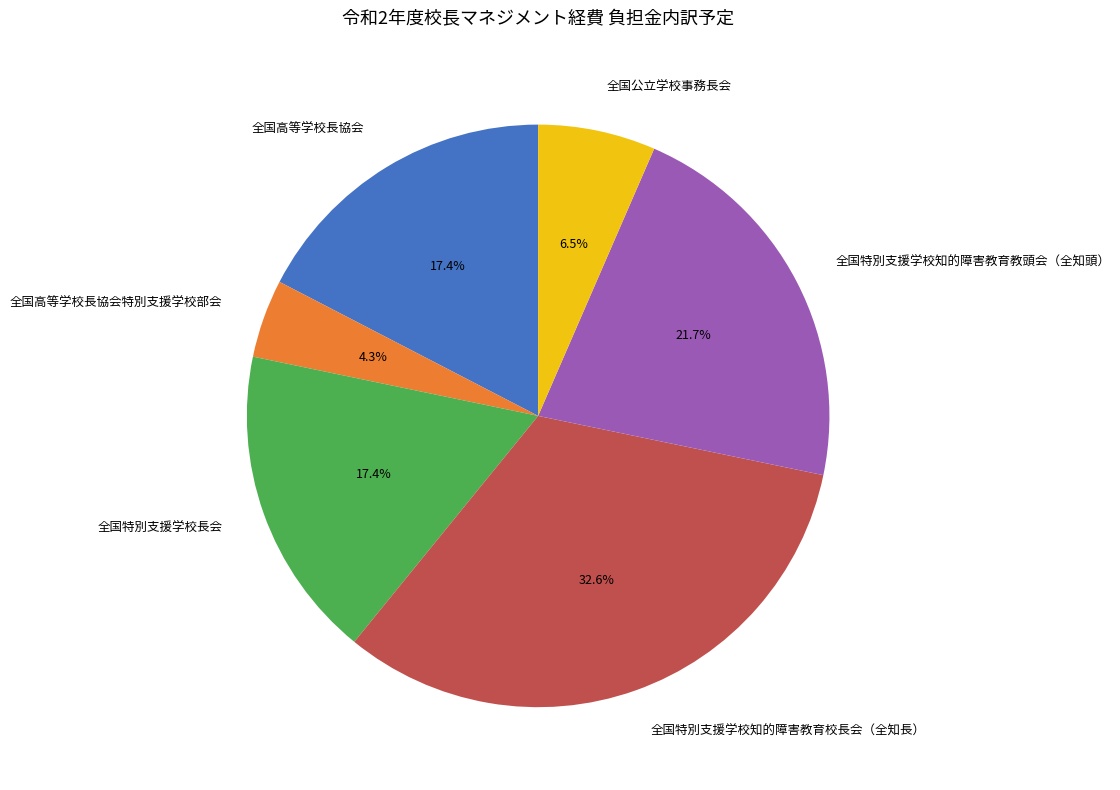

What percentage is NOT represented by 全国高等学校長協会特別支援学校部会?

95.7%